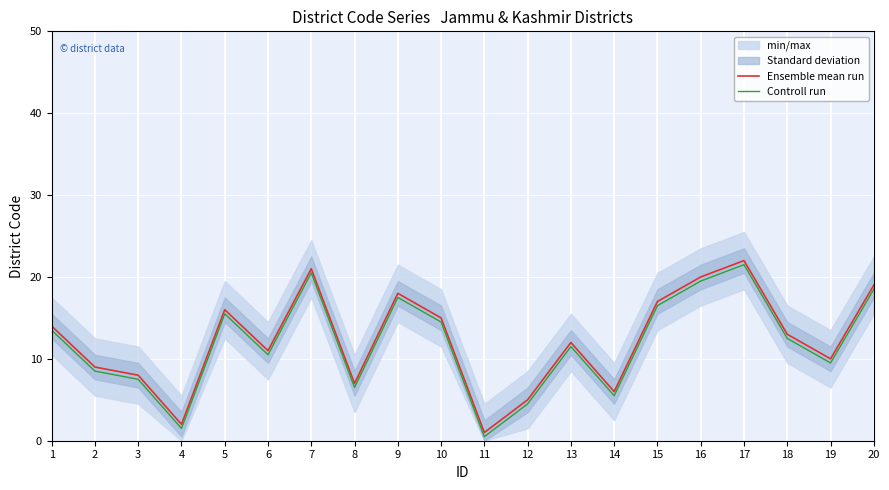

What is the sum of the Ensemble mean run values at 14 and 19?

16.0